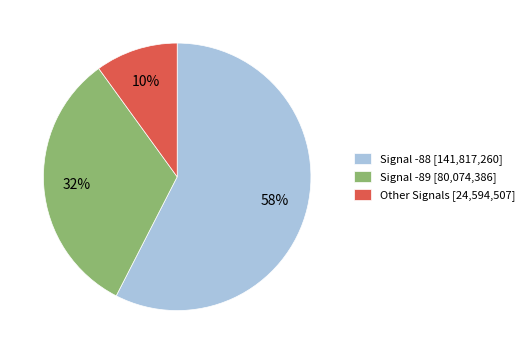

Which has a higher value, Signal -89 [80,074,386] or Signal -88 [141,817,260]?

Signal -88 [141,817,260]